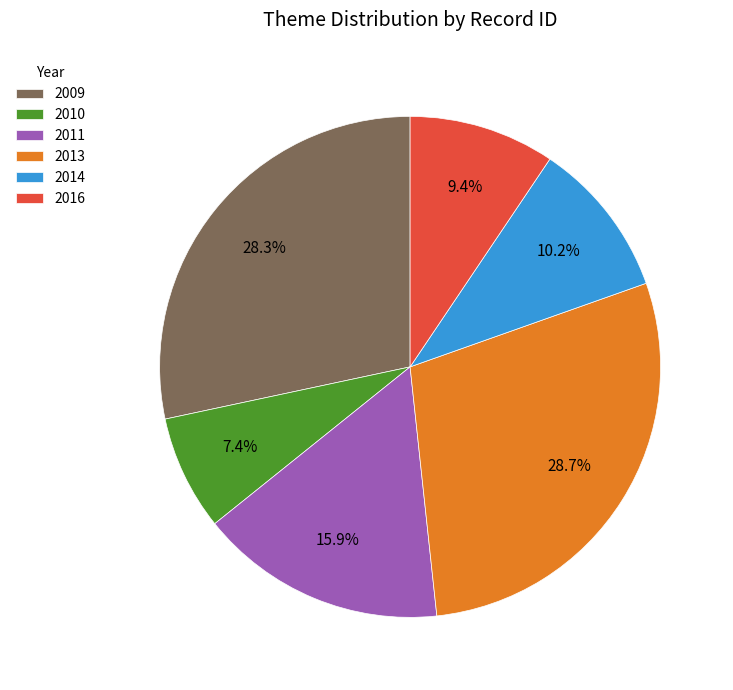

What is the total percentage of 2009 and 2014?

38.5%